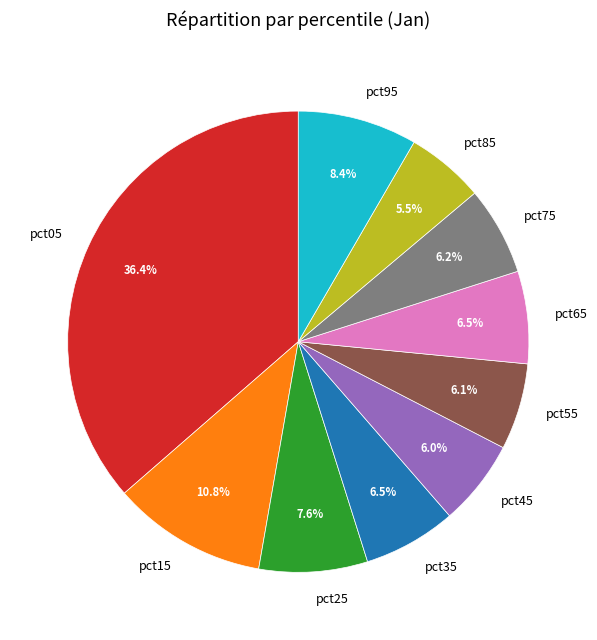

True or false: pct95 accounts for 14% of the total.

False